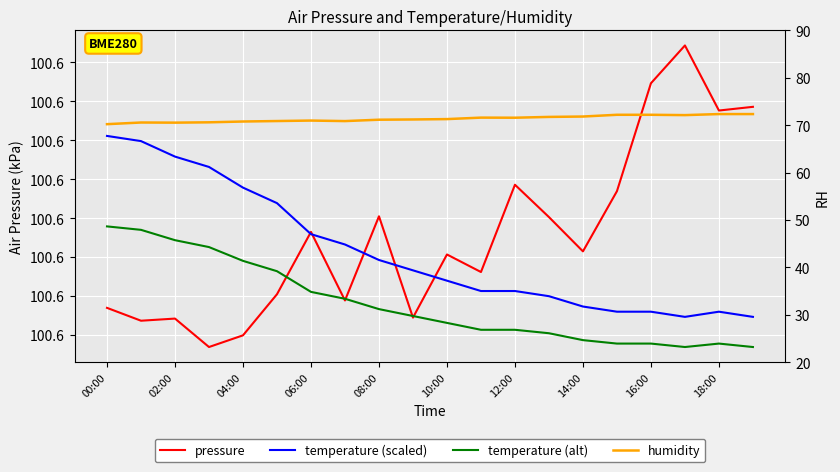

The humidity series shows 97.3 at 10:00. True or false?

False